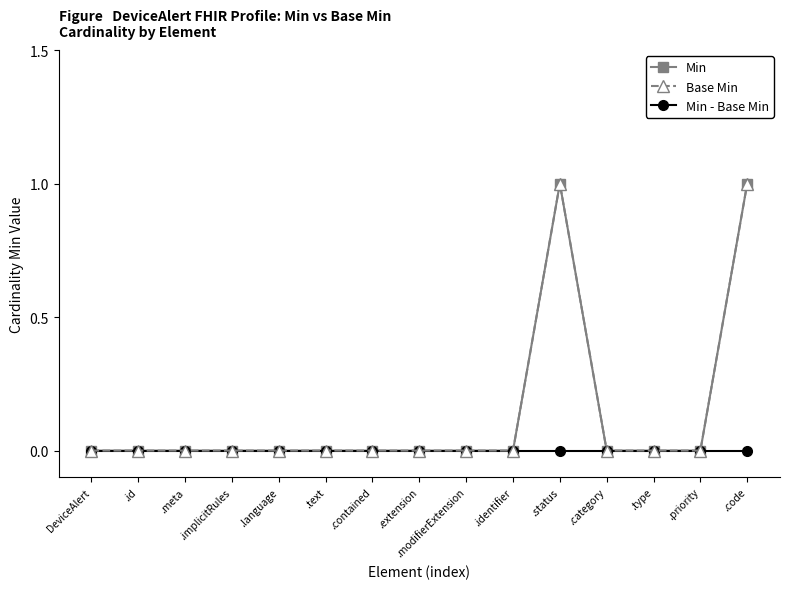

True or false: Min and Base Min intersect in this chart.

False